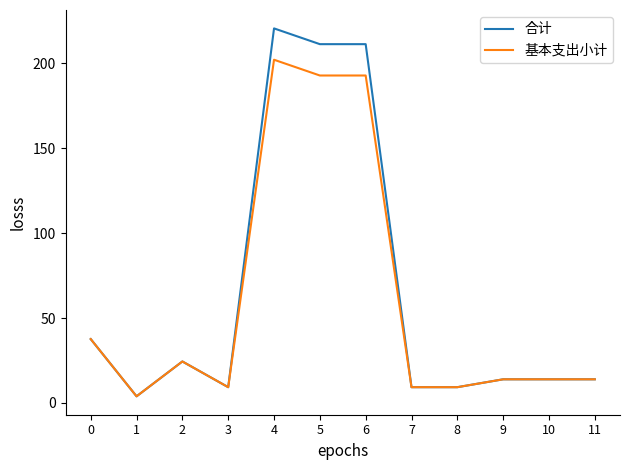

What is the sum of all 基本支出小计 values?

723.1